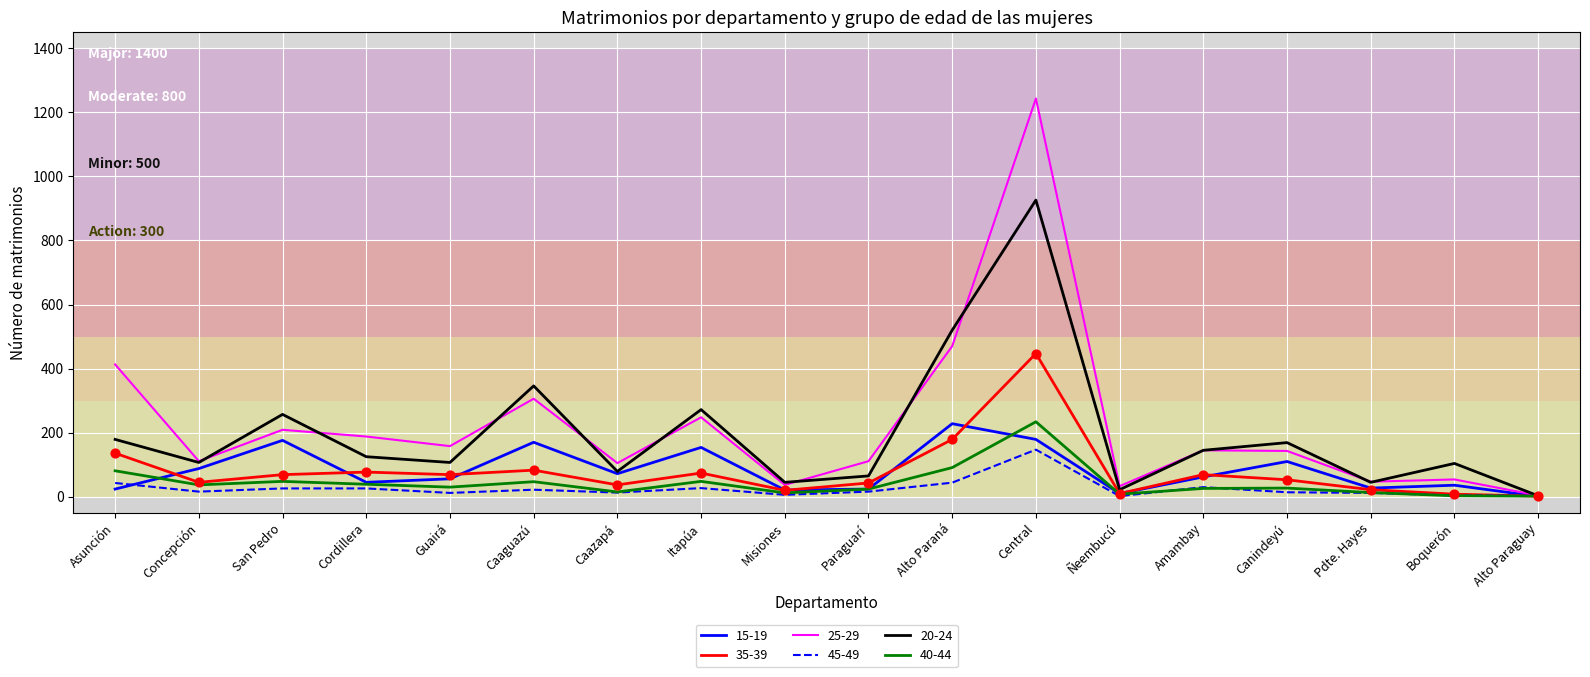

Which series has the largest range (max minus min)?

25-29